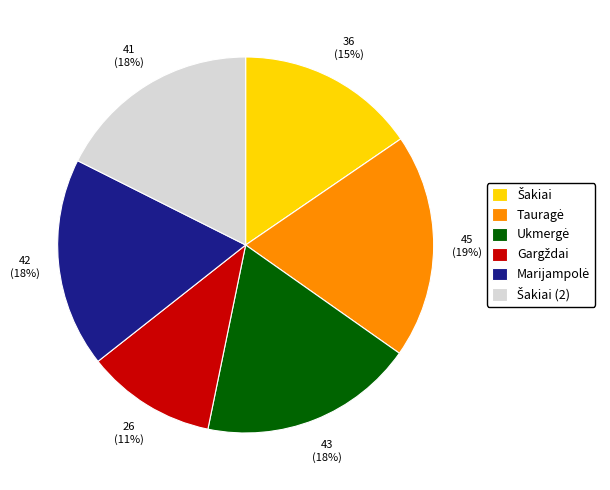

Is there any slice that represents more than half of the pie?

No